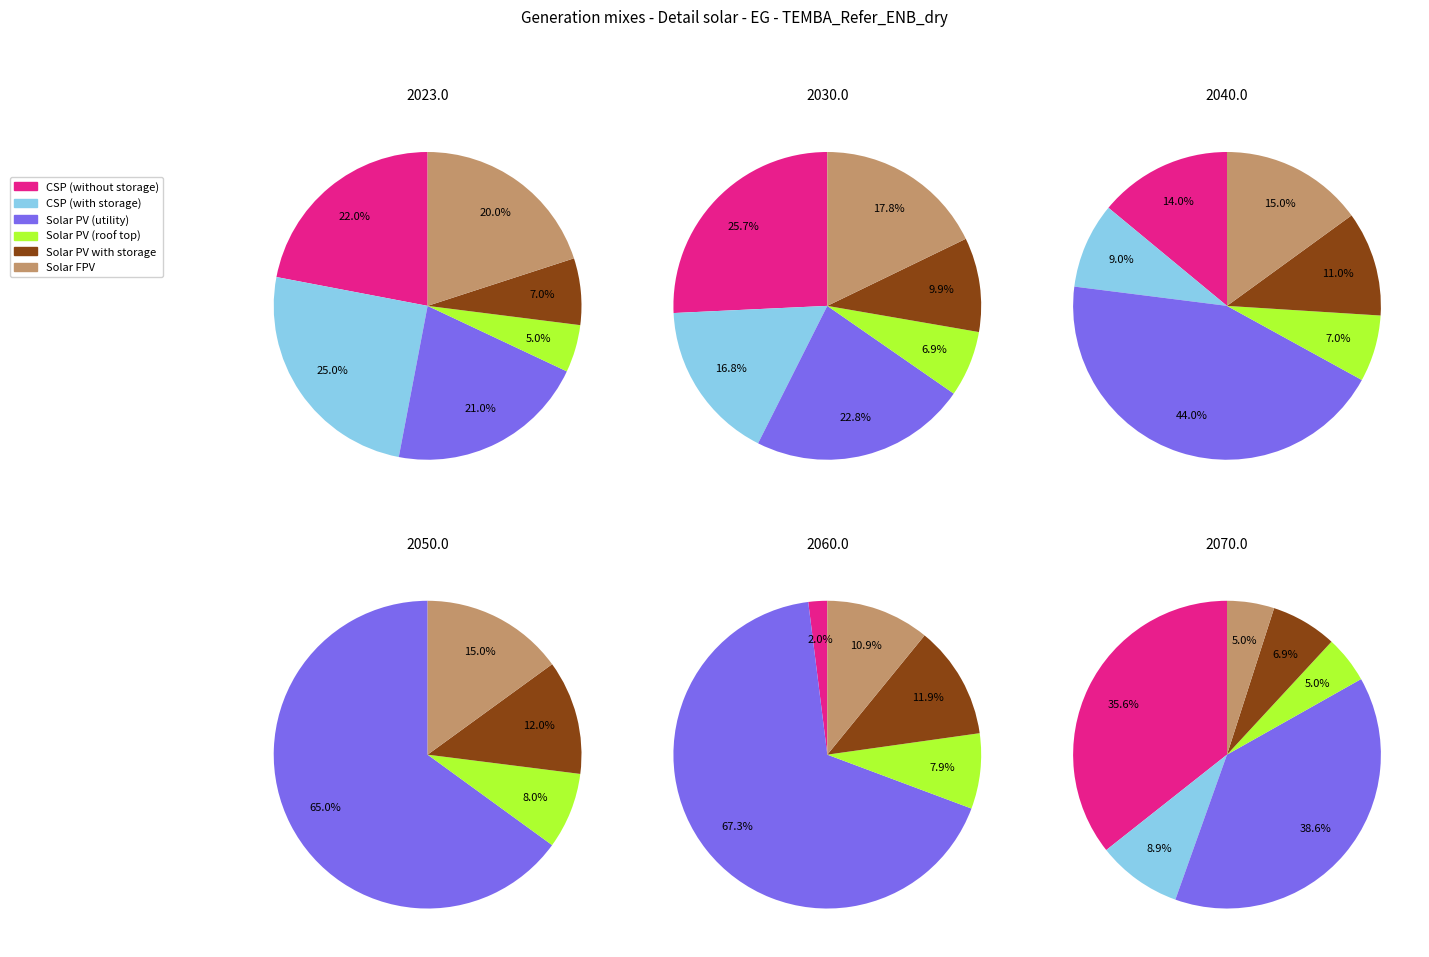

Does 3 account for over 50% of the chart?

No